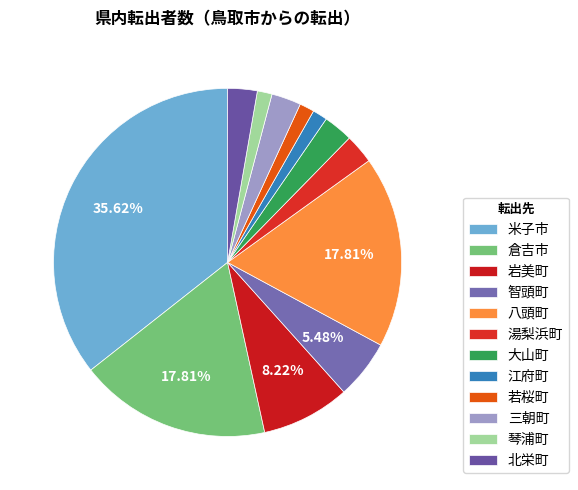

Which category has the biggest portion of the pie?

米子市